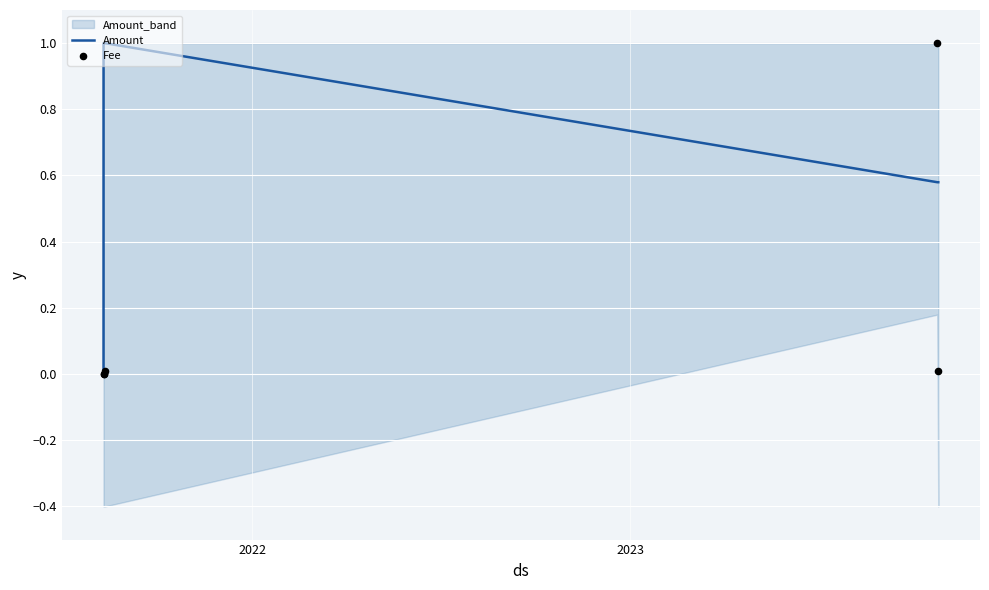

Which series contains the highest Y value?

Amount